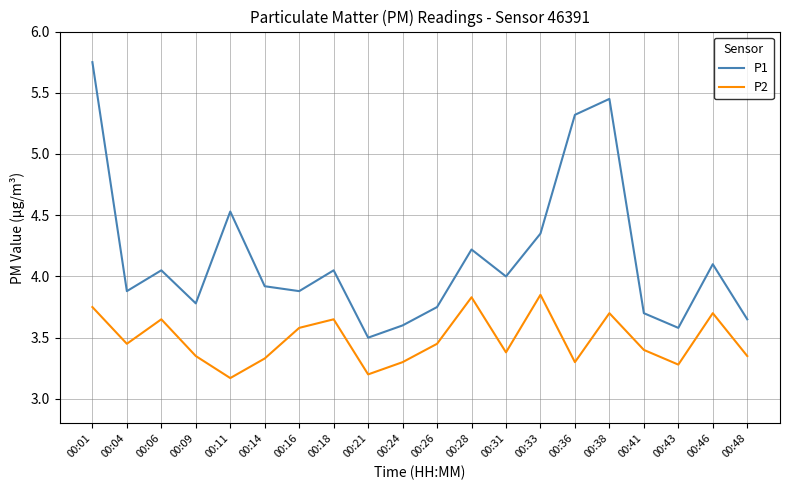

True or false: P2 and P1 intersect in this chart.

False